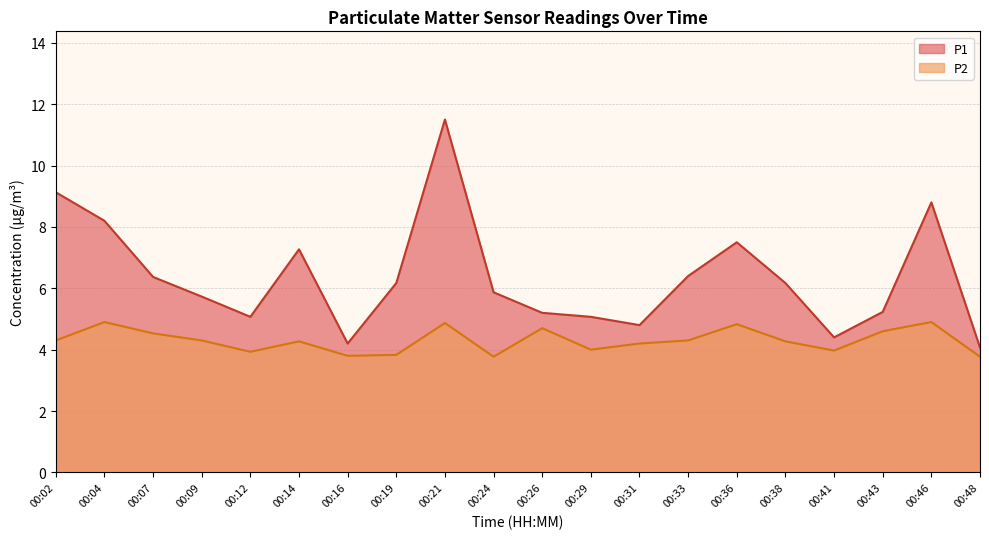

Which category has the lowest value in the P2 series?

00:24